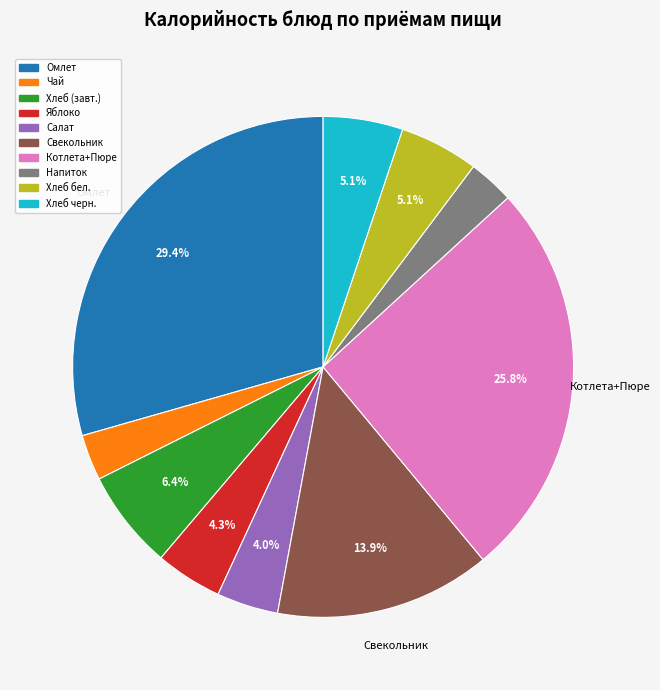

Is there any slice that represents more than half of the pie?

No